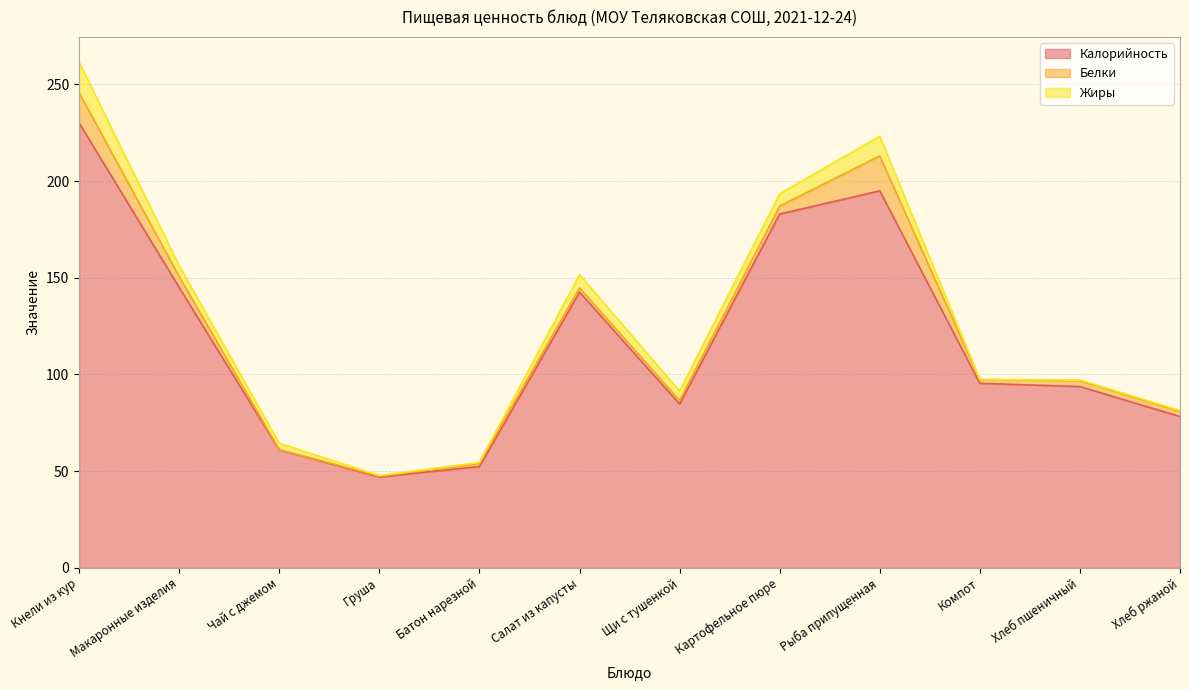

Rank the series by their maximum value, from lowest to highest.

Жиры, Белки, Калорийность